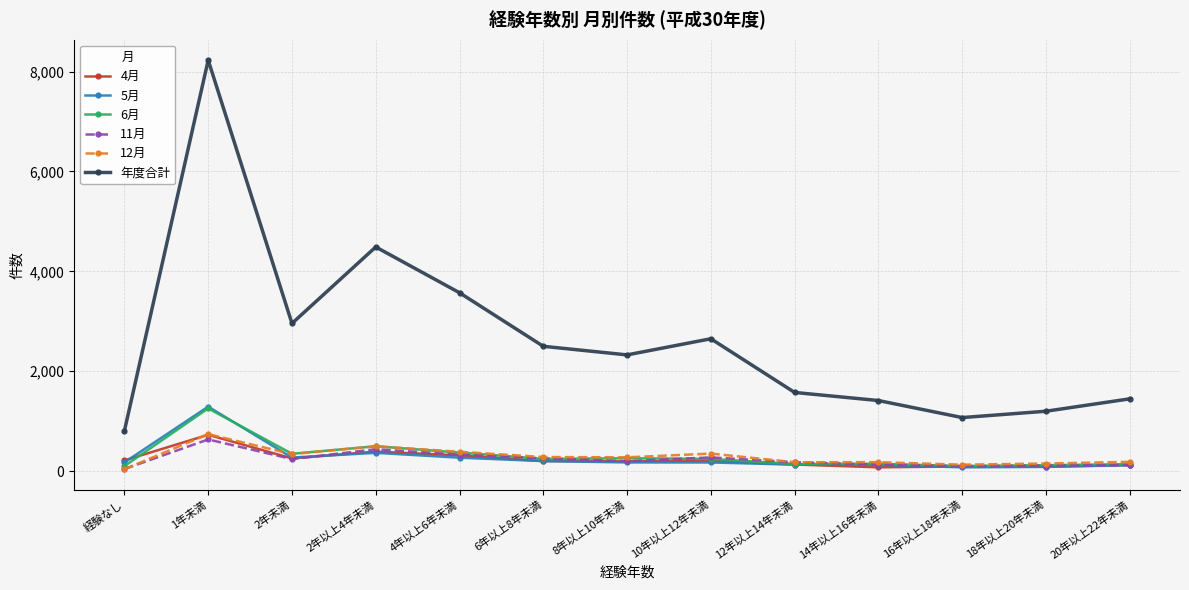

Does the chart display data point markers on the line(s)?

Yes